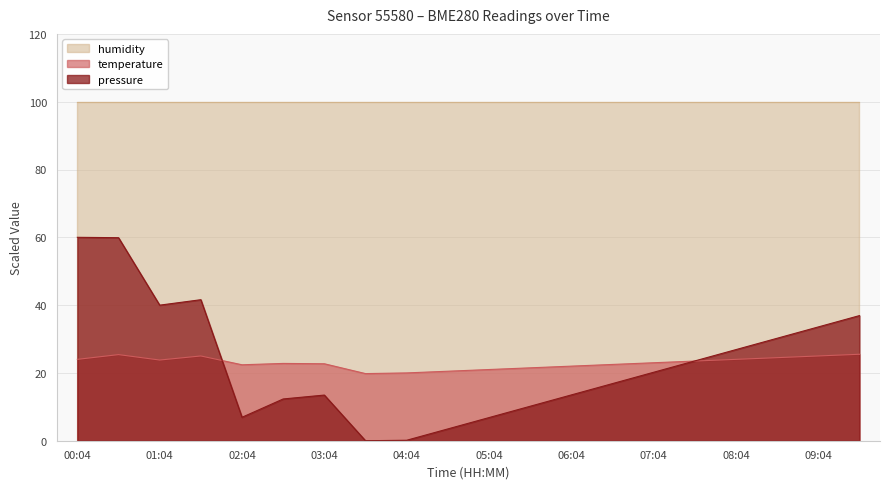

Where is the first local maximum for pressure?

01:34